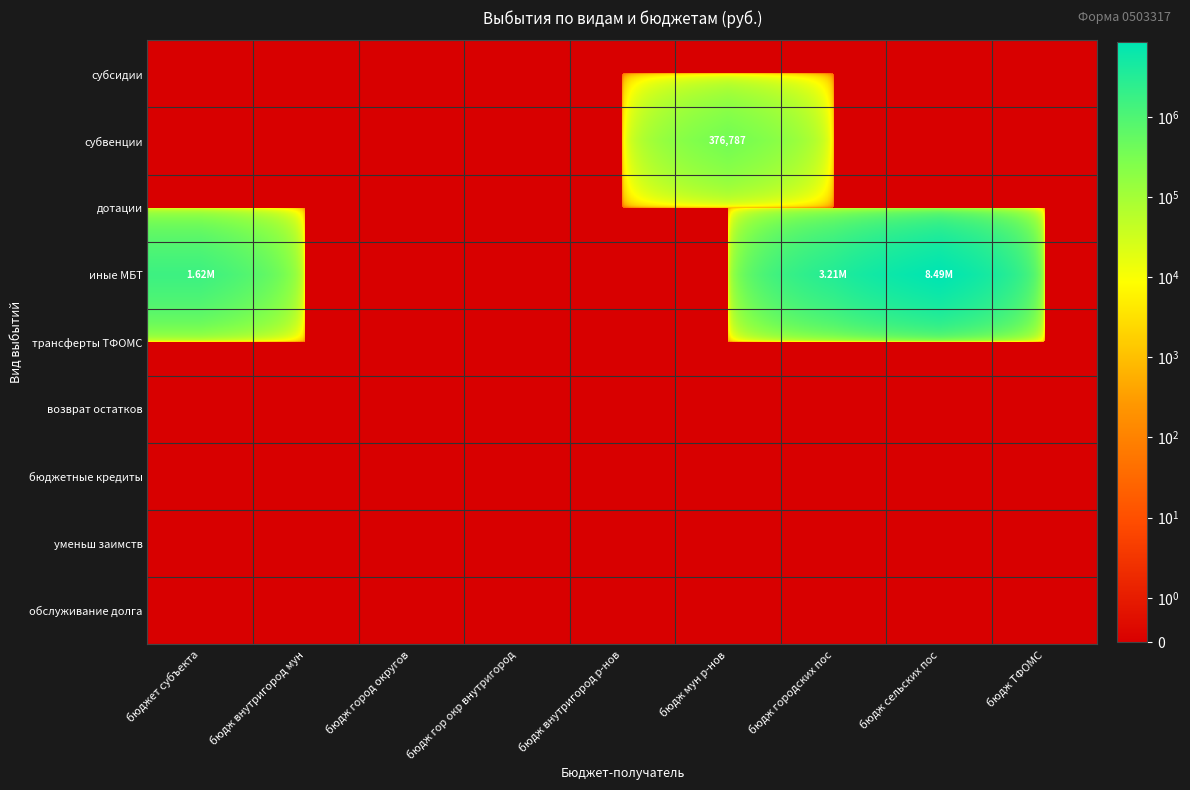

Between бюдж гор окр внутригород and бюдж сельских пос, which series saw the biggest shift?

иные МБТ